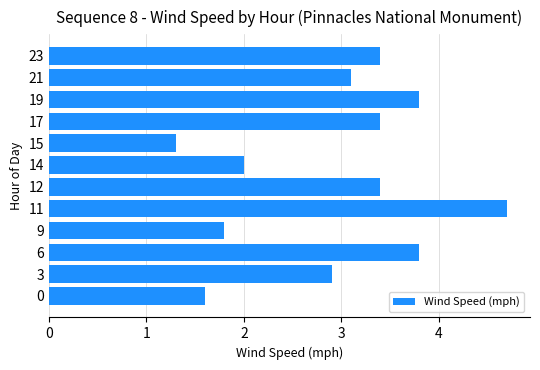

What is the sum of all values?

35.2